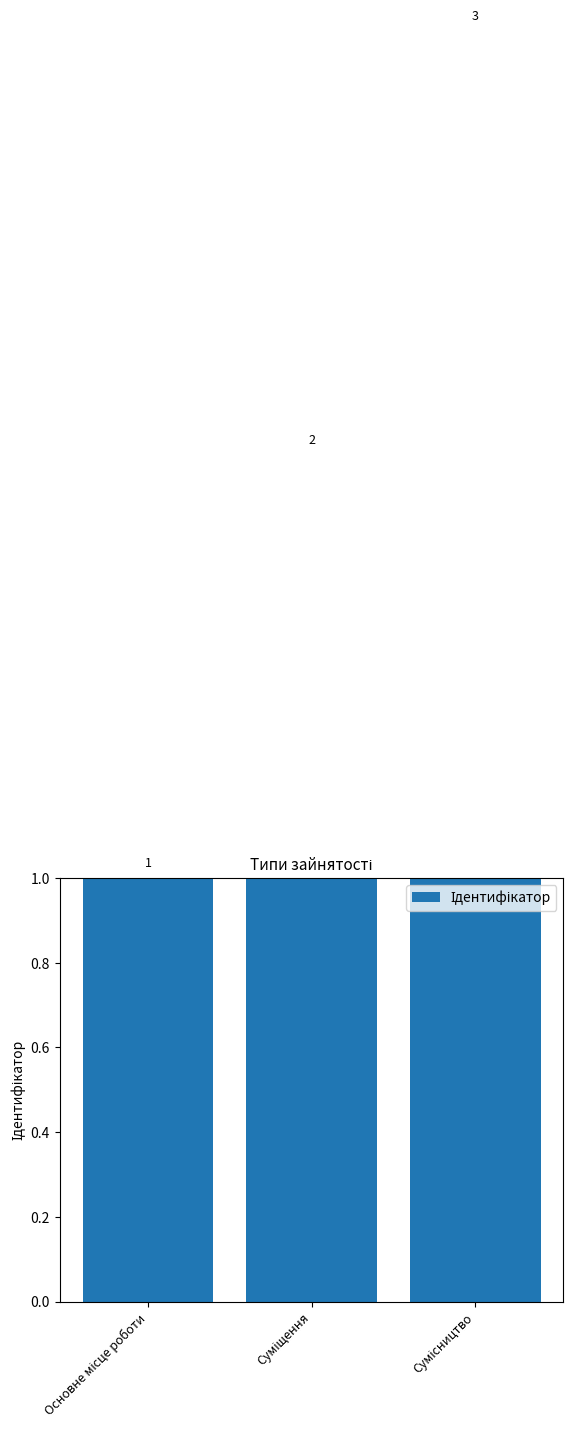

What position from the left is Сумісництво?

3